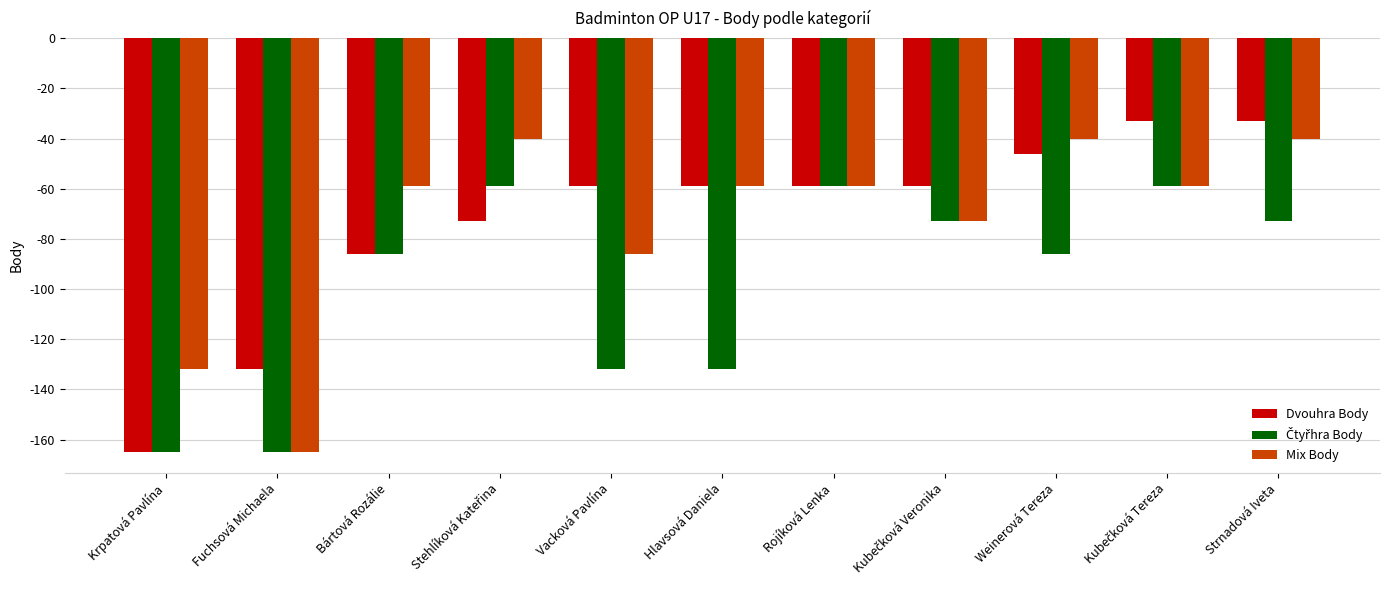

What is the spread (max minus min) of values at Krpatová Pavlína?

33